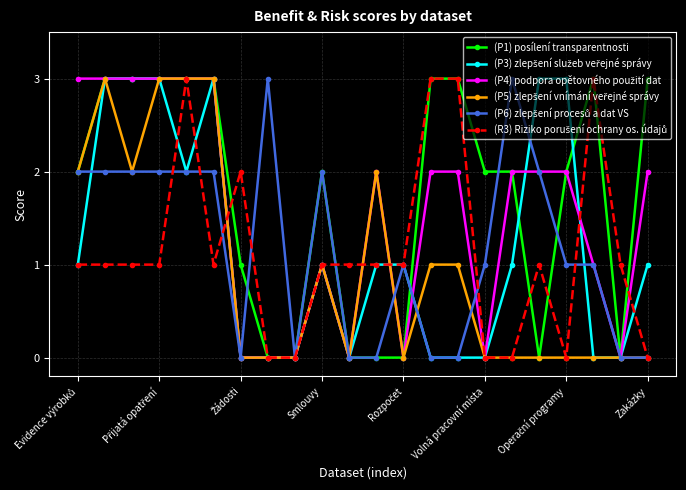

What is the greatest value displayed?

3